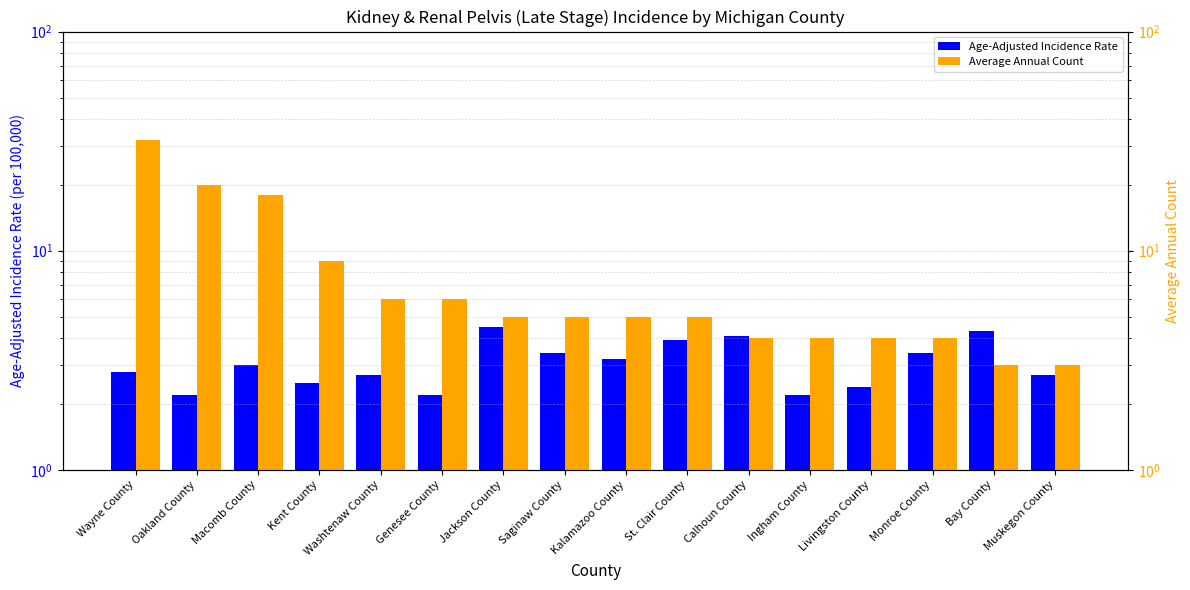

What is the label of the 4th bar from the left?

Kent County